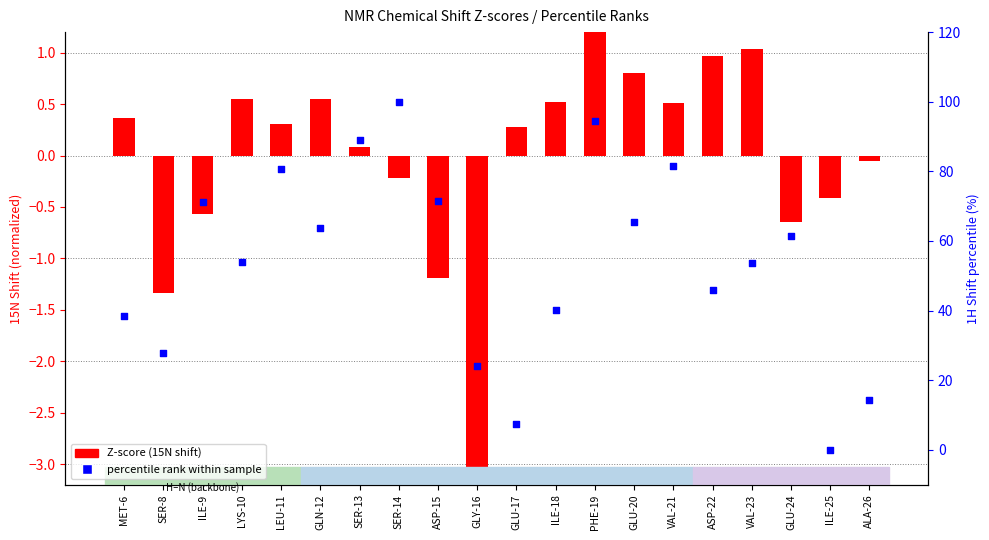

Which series contains the highest Y value?

percentile rank within sample